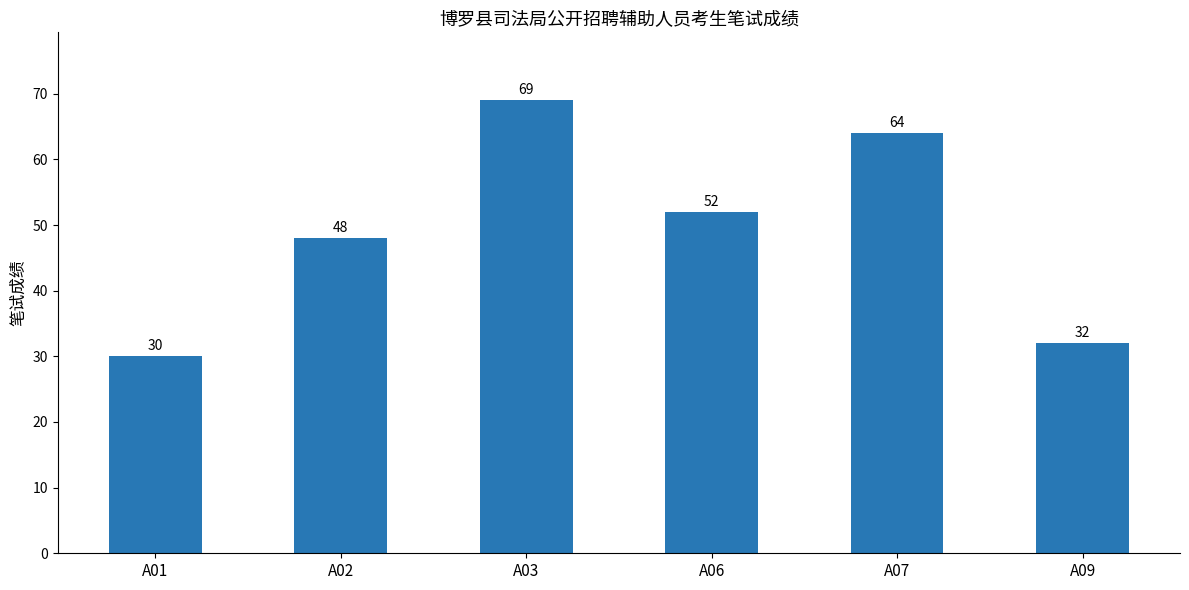

List the labels in order of value, largest first.

A03, A07, A06, A02, A09, A01